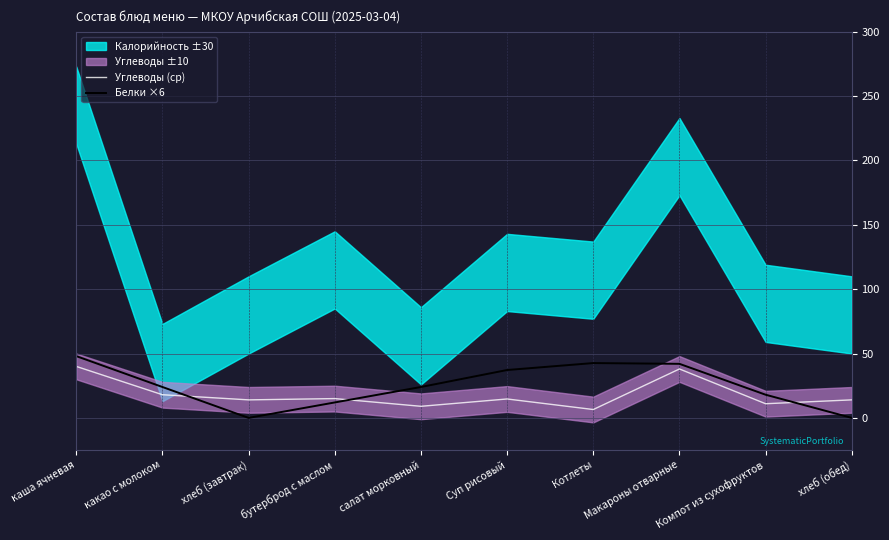

What is the average value of the Углеводы (ср) series?

18.0